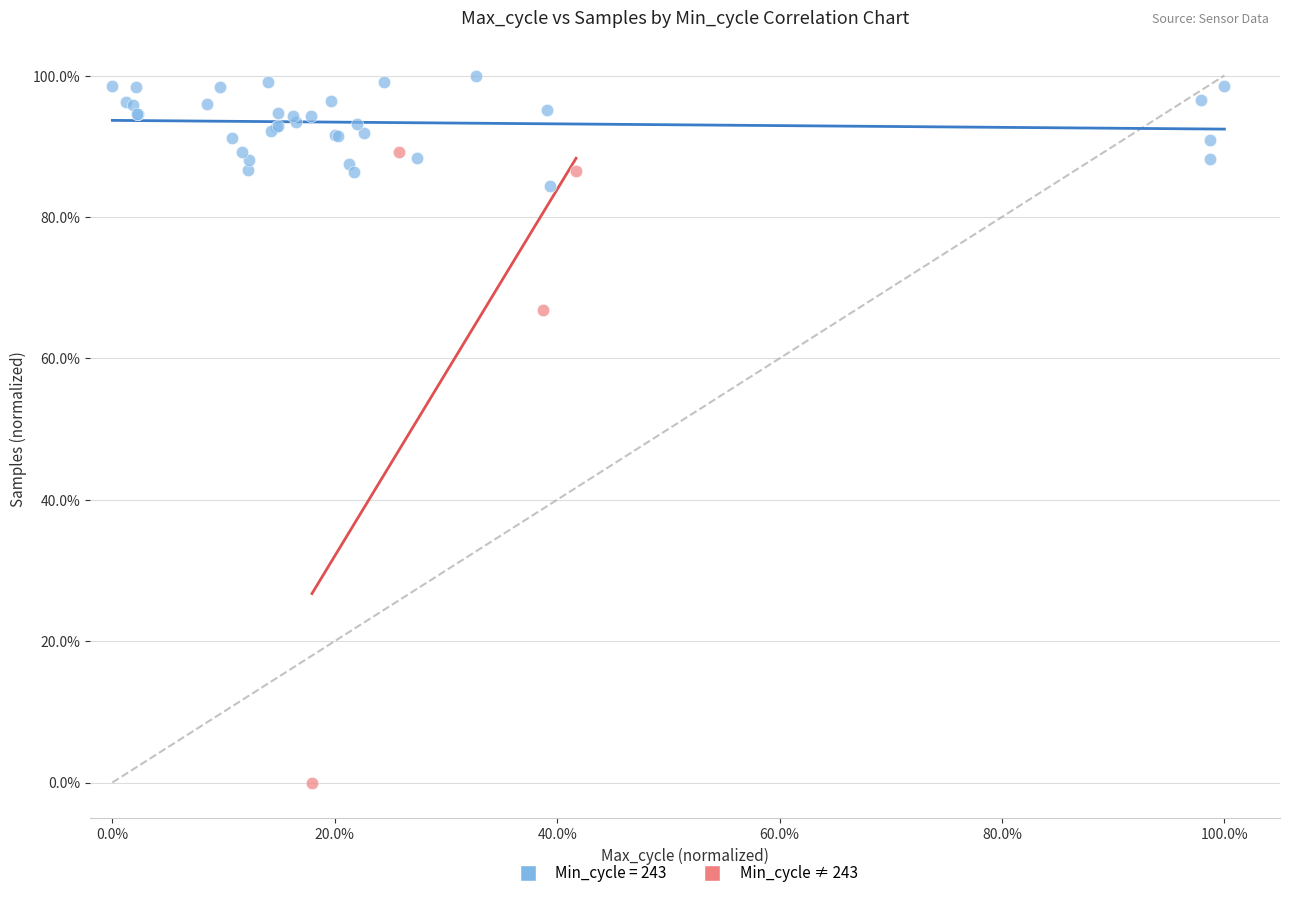

Which series reaches the minimum Y coordinate?

Min_cycle ≠ 243